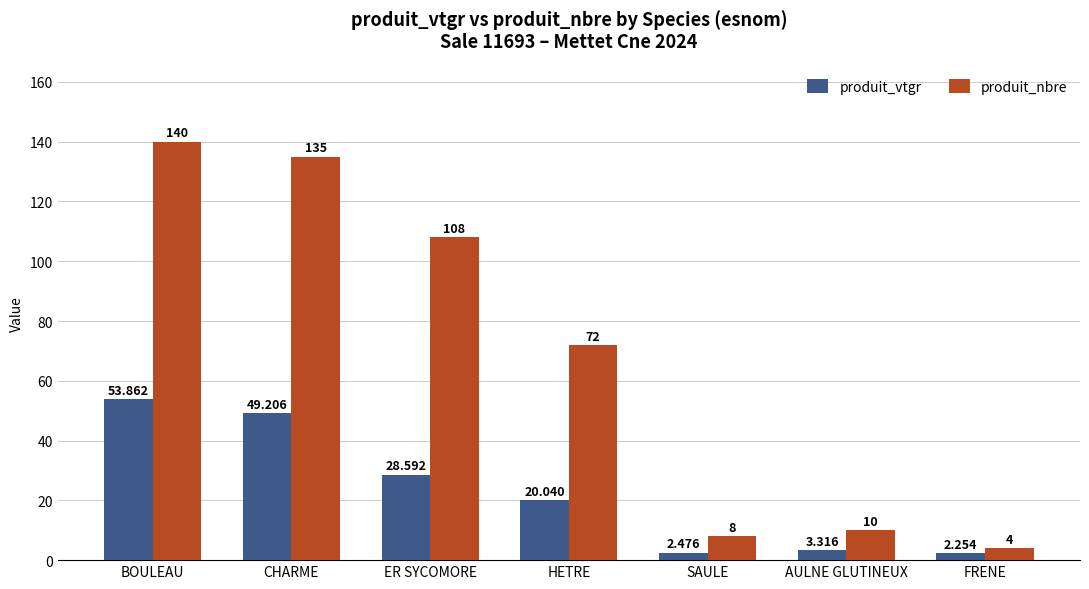

What is the label of the 7th bar from the left?

FRENE